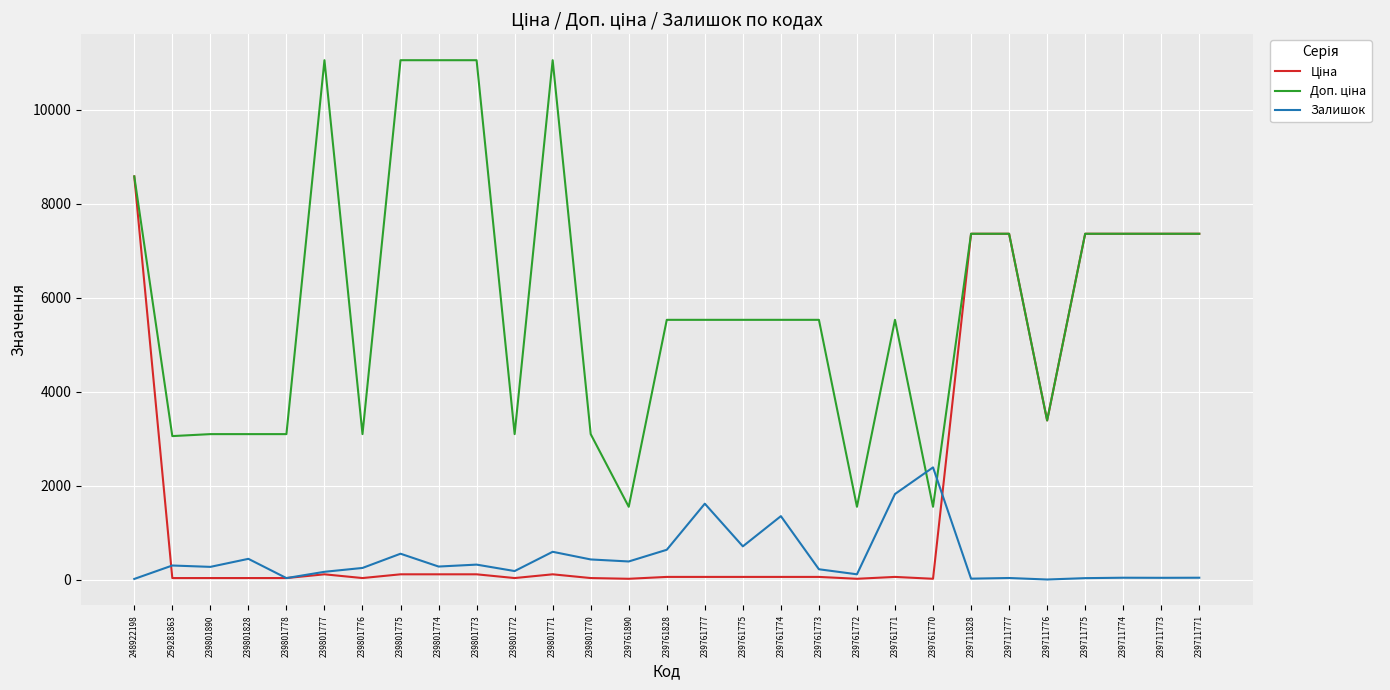

What is the sum of all Залишок values?

13211.0